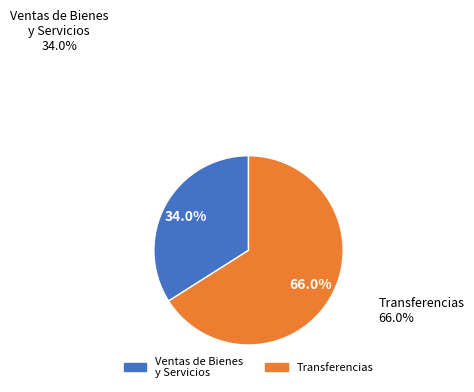

Does J. Transferencias account for over 50% of the chart?

Yes